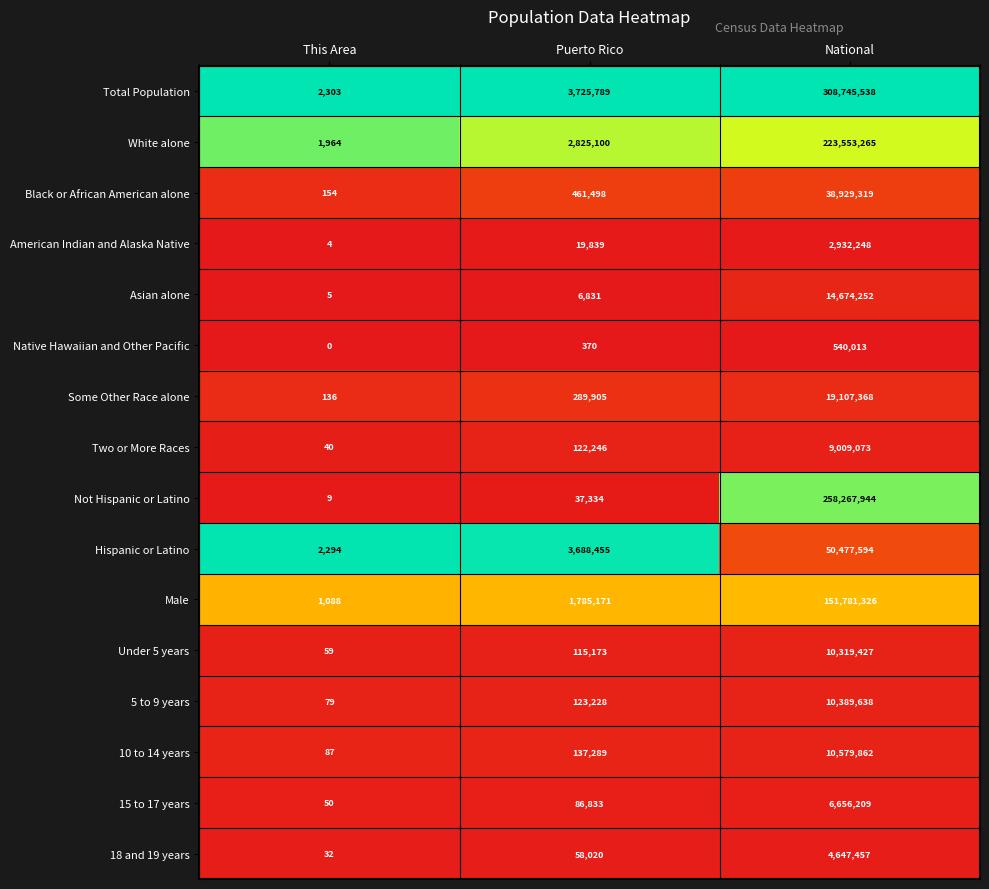

The value of Not Hispanic or Latino at Puerto Rico is 37334. True or false?

True